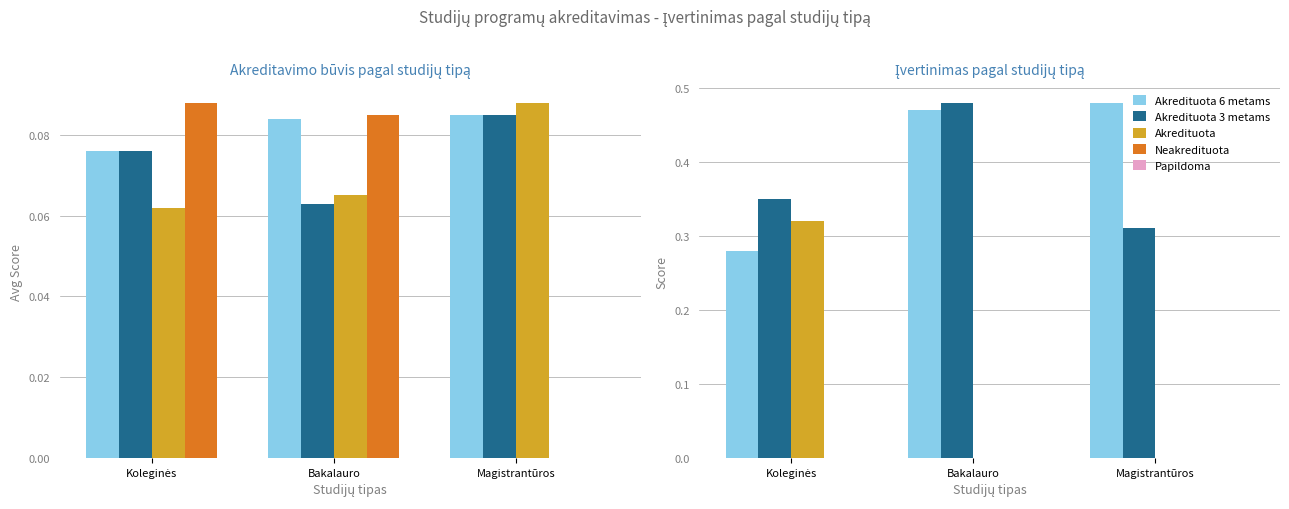

What is the label of the 3rd bar from the left?

Magistrantūros